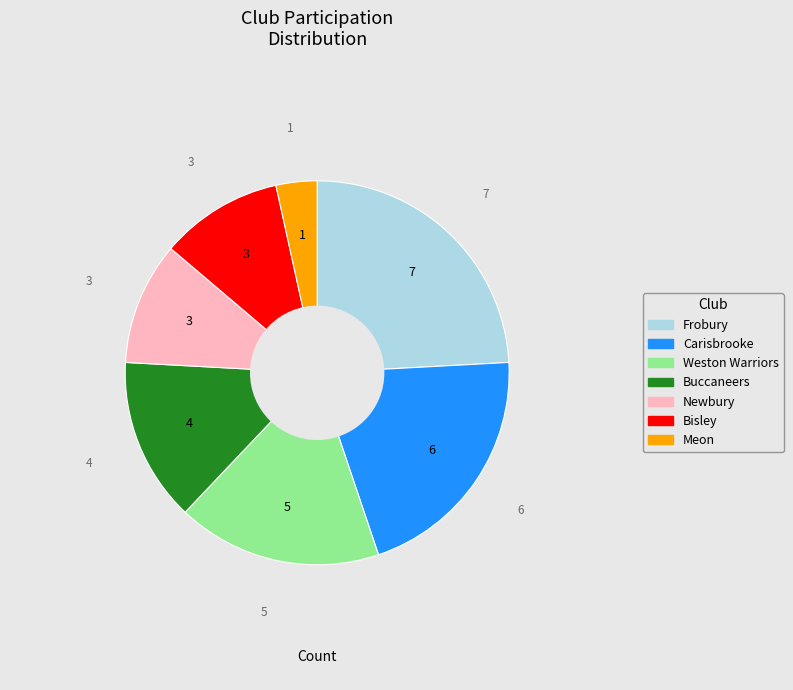

Which category has the biggest portion of the pie?

Frobury